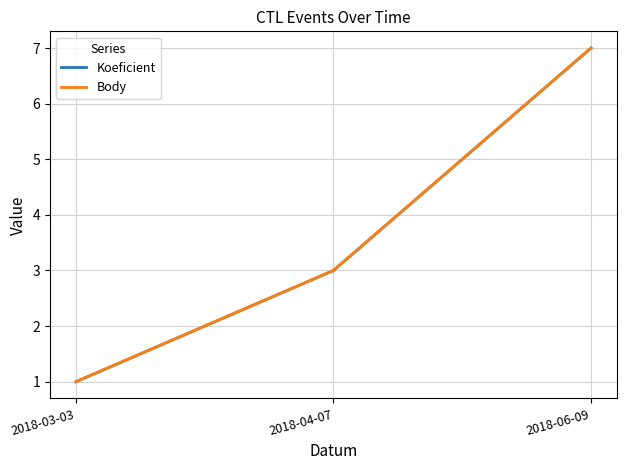

Is this an area chart (filled region under the line)?

No